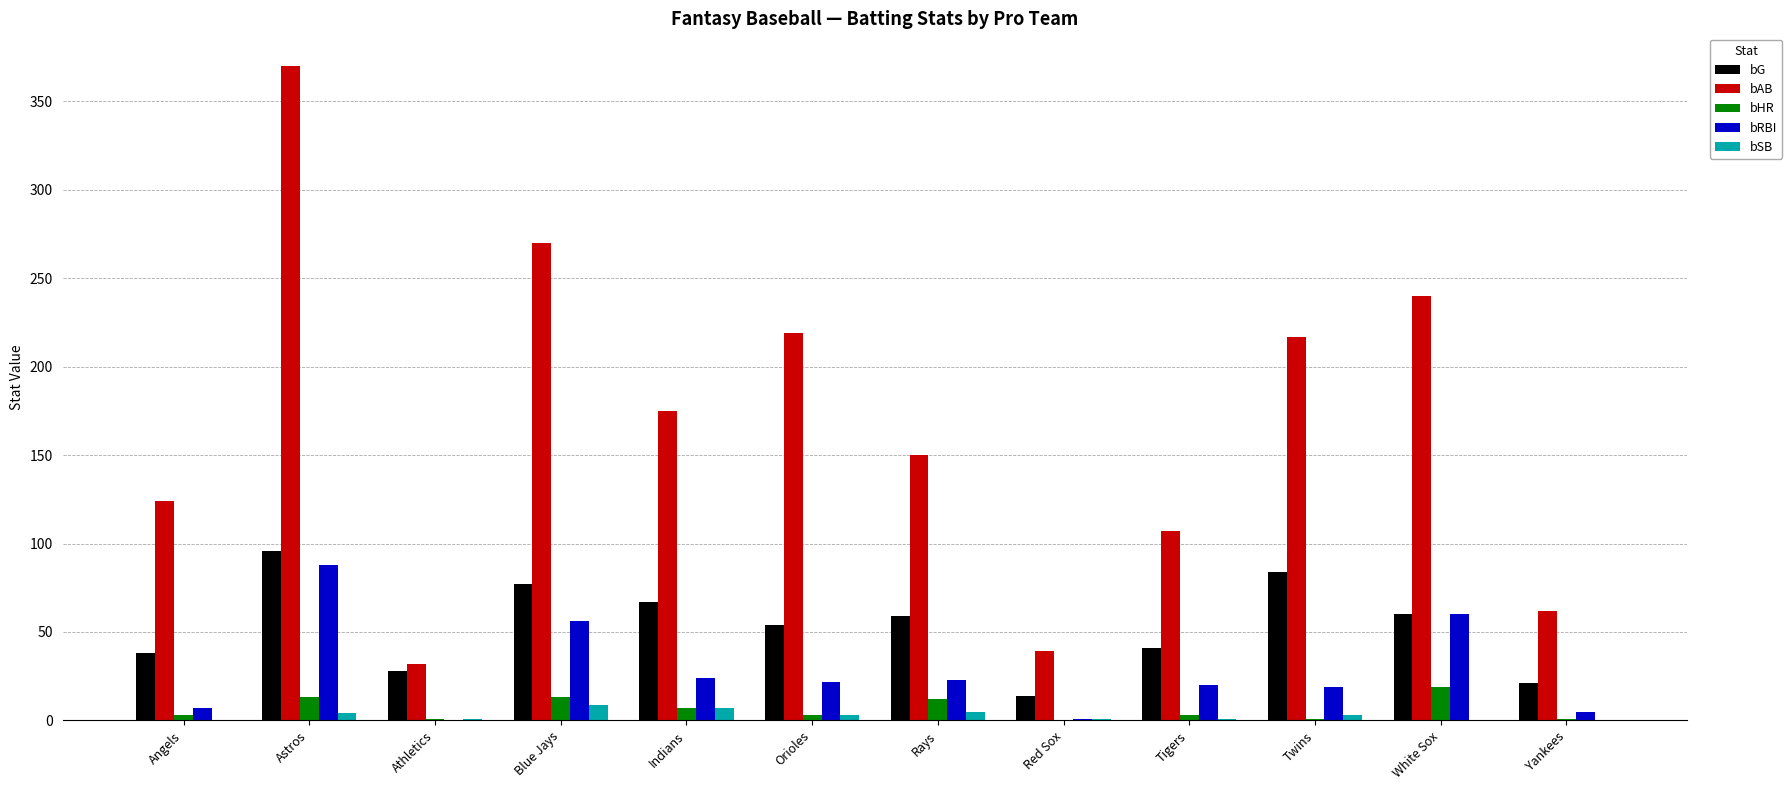

The bHR series shows 0 at Red Sox. True or false?

True